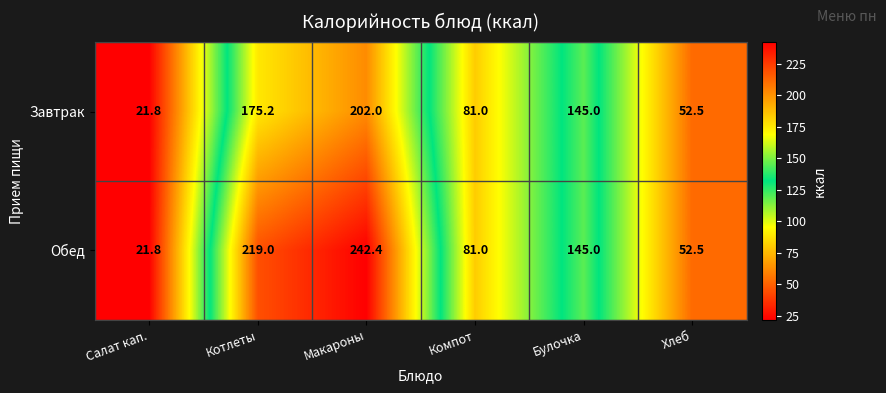

Reading left to right, transcribe all the data shown in this chart.

Завтрак: Салат кап.=21.8	Котлеты=175.2	Макароны=202.0	Компот=81.0	Булочка=145.0	Хлеб=52.5
Обед: Салат кап.=21.8	Котлеты=219.0	Макароны=242.4	Компот=81.0	Булочка=145.0	Хлеб=52.5